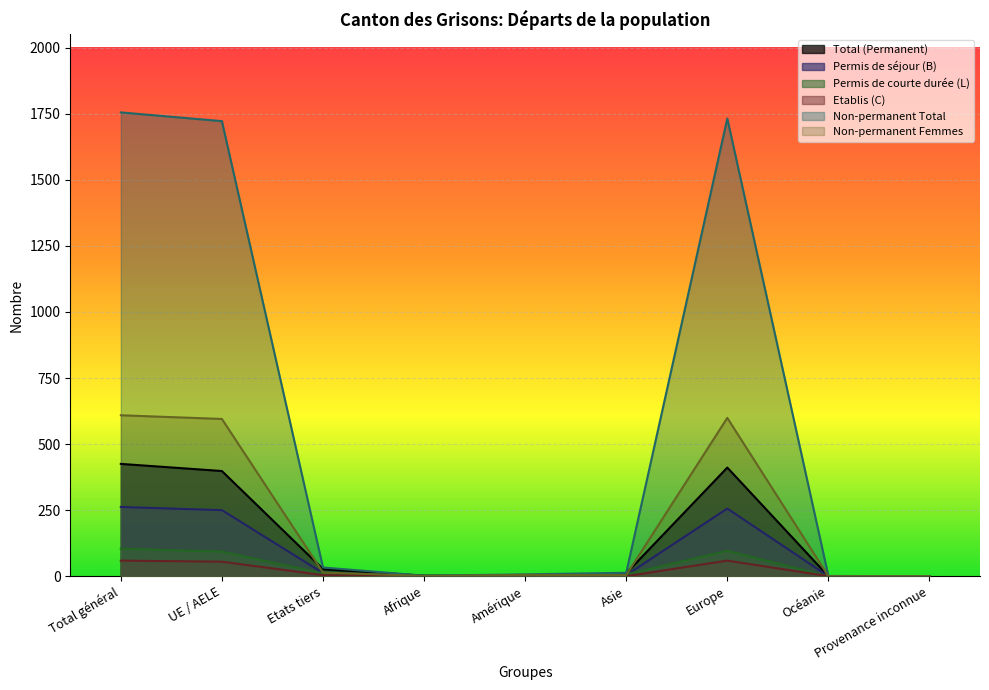

True or false: Etablis (C) and Non-permanent Femmes cross at least once.

False